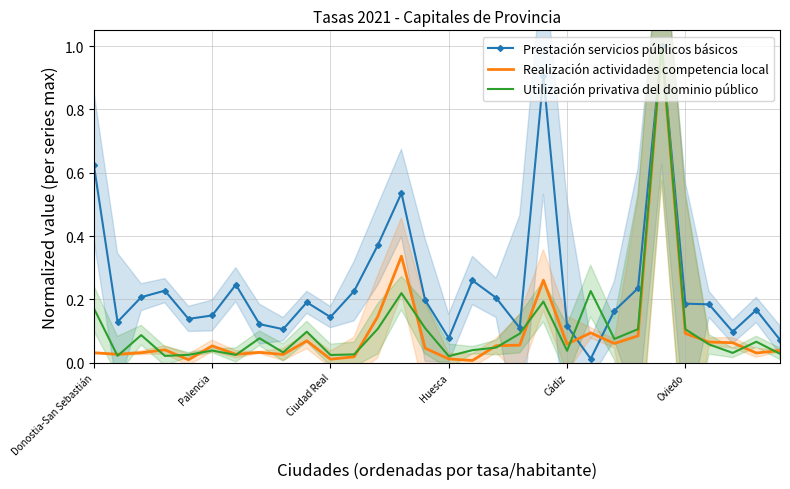

What is the highest value of the Utilización privativa del dominio público series?

1.0